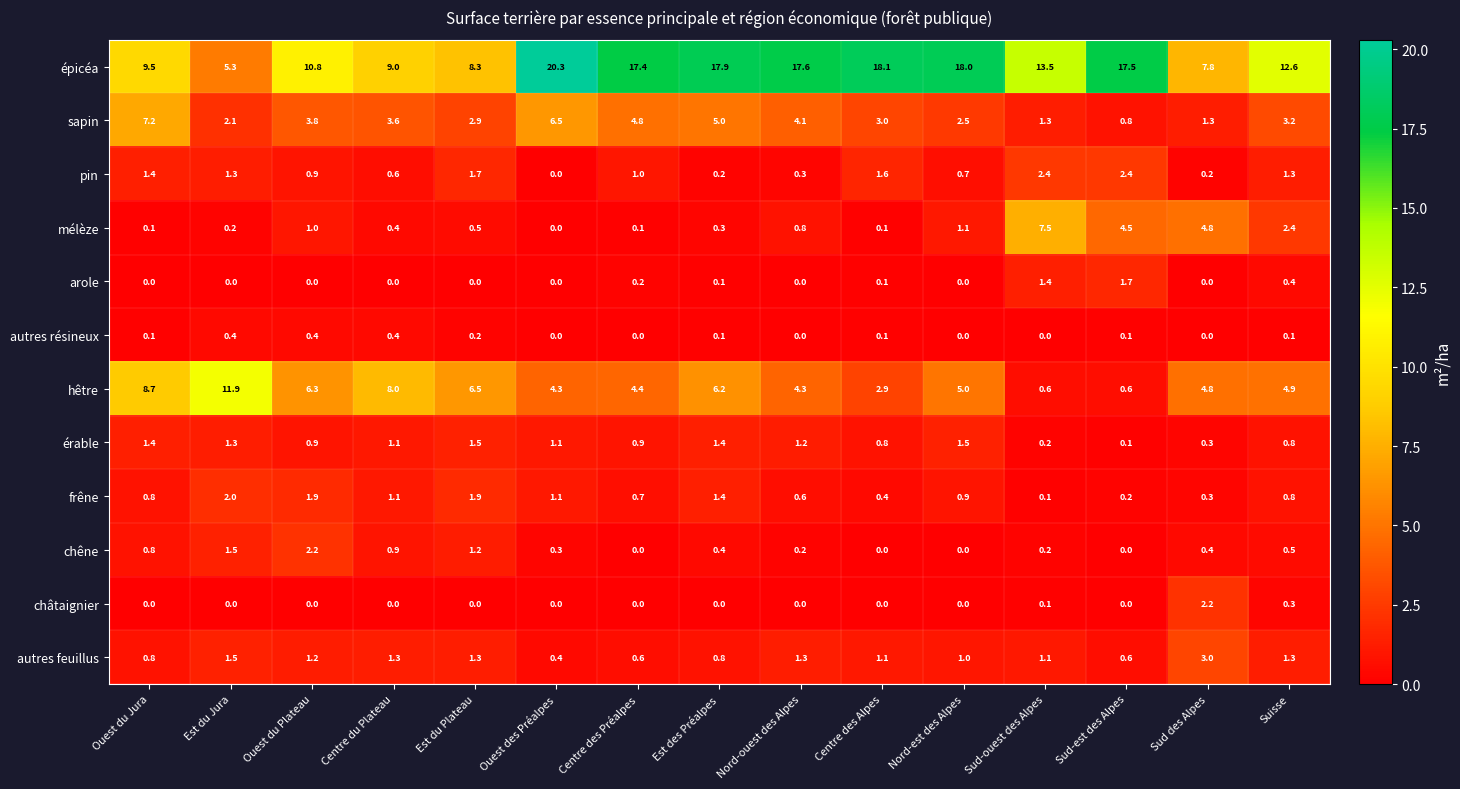

What is the spread (max minus min) of values at Nord-ouest des Alpes?

17.6